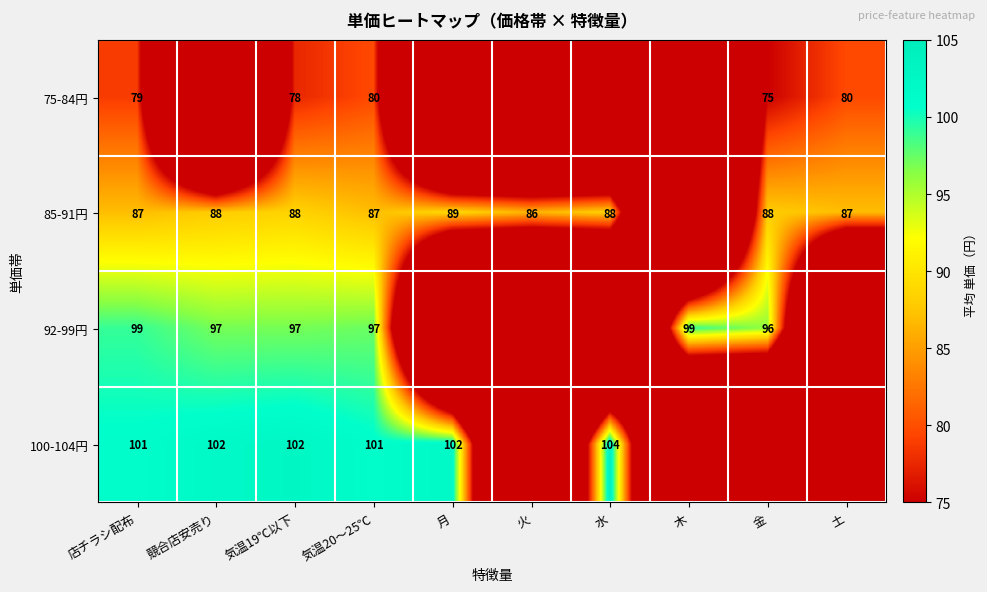

What is the spread (max minus min) of values at 気温20～25℃?

21